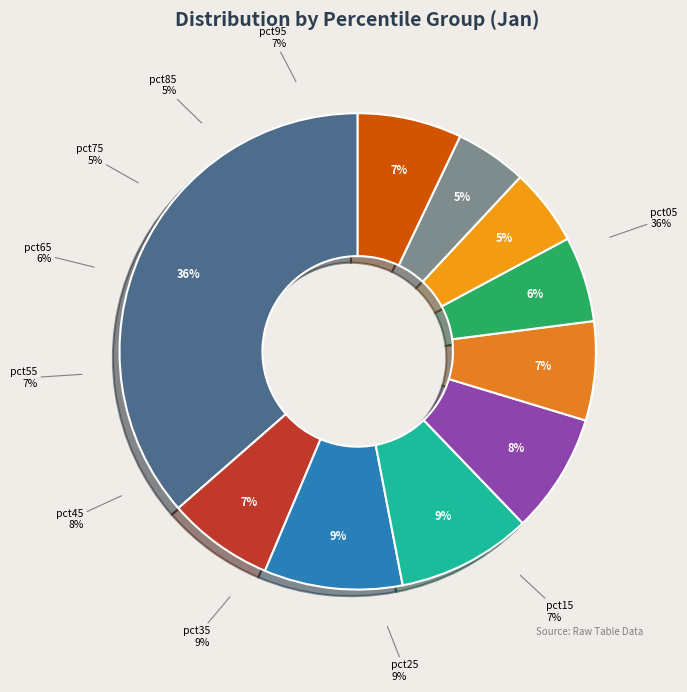

Do pct85 and pct75 together represent more than half of the pie?

No